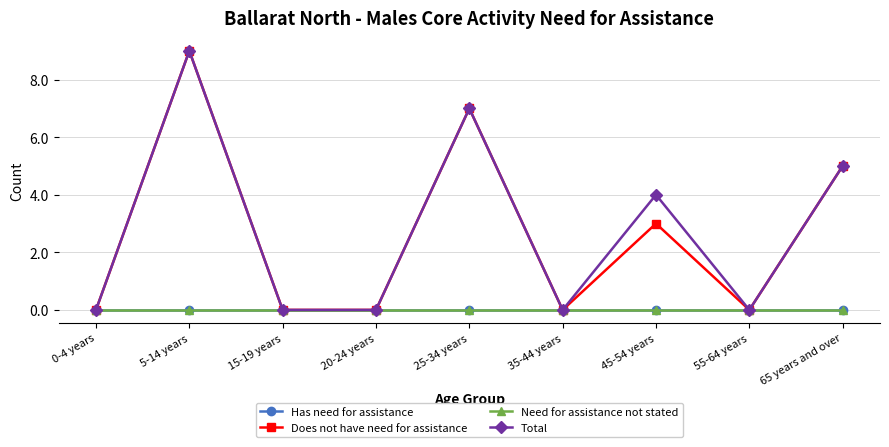

Does the chart have visible grid lines?

Yes